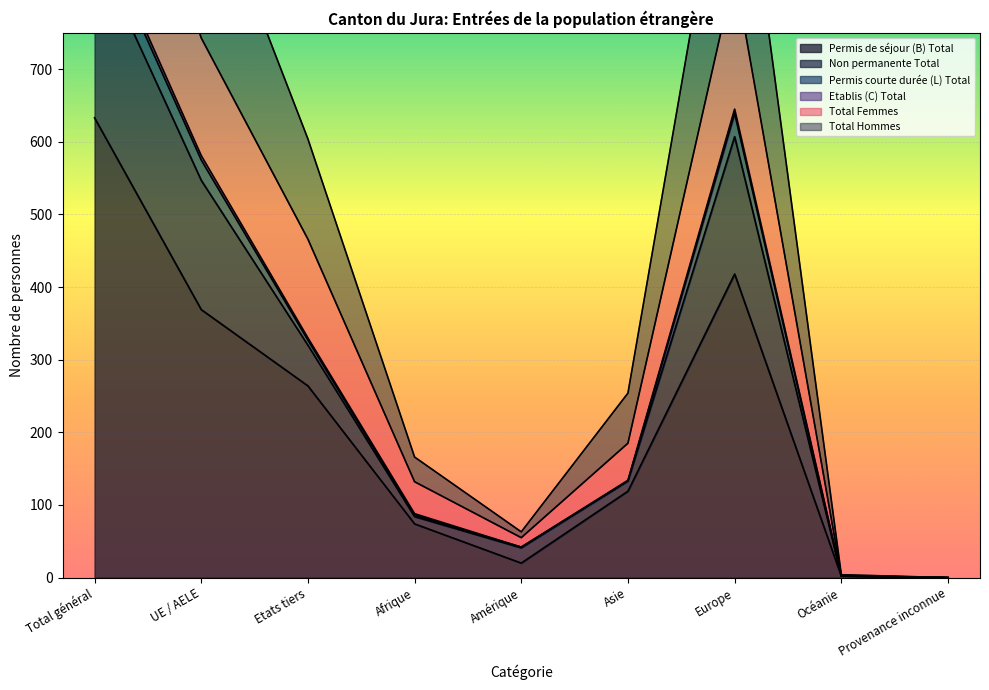

True or false: Permis de séjour (B) Total has a value of 556 at Europe.

False